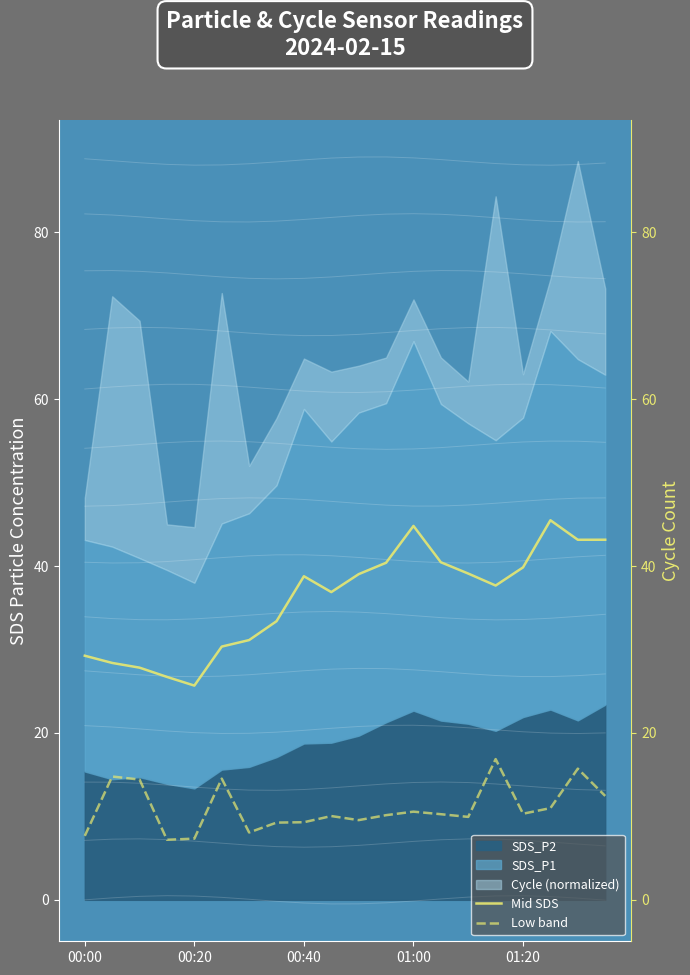

How many data points does each series have?

20